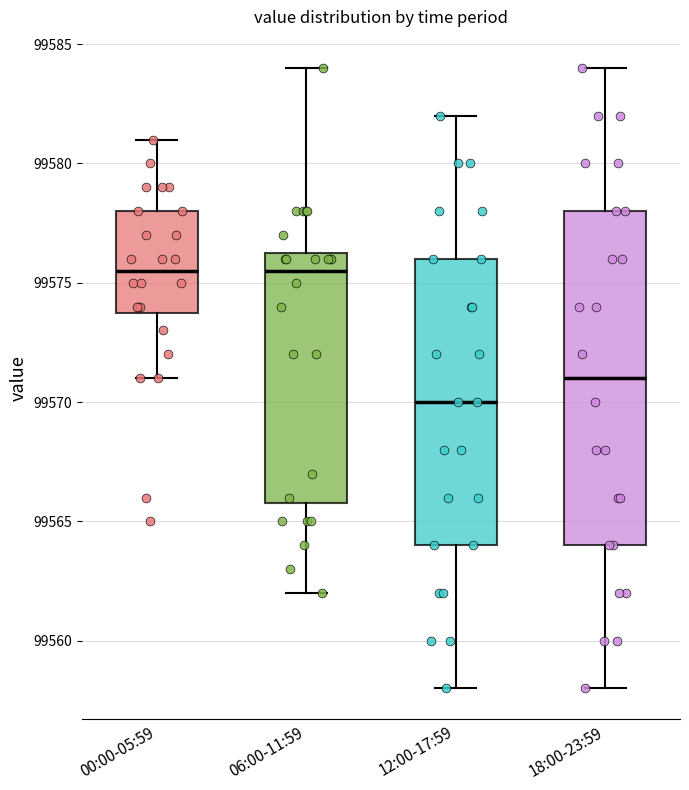

Which box has the lowest median line?

12:00-17:59